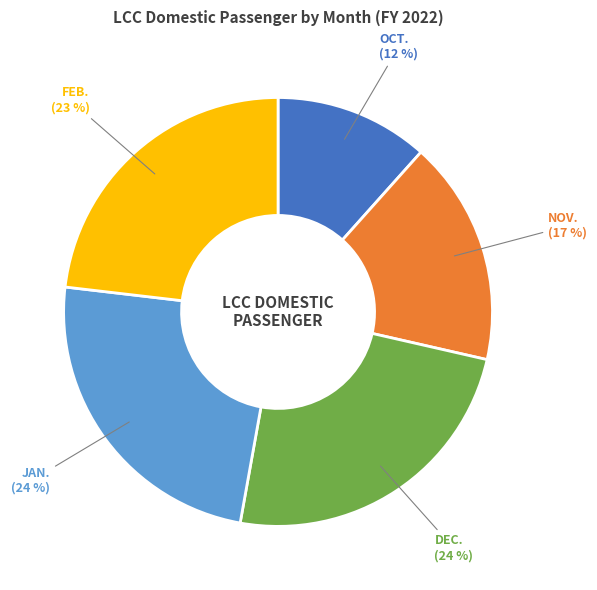

To the nearest percent, what is the average slice percentage?

20%